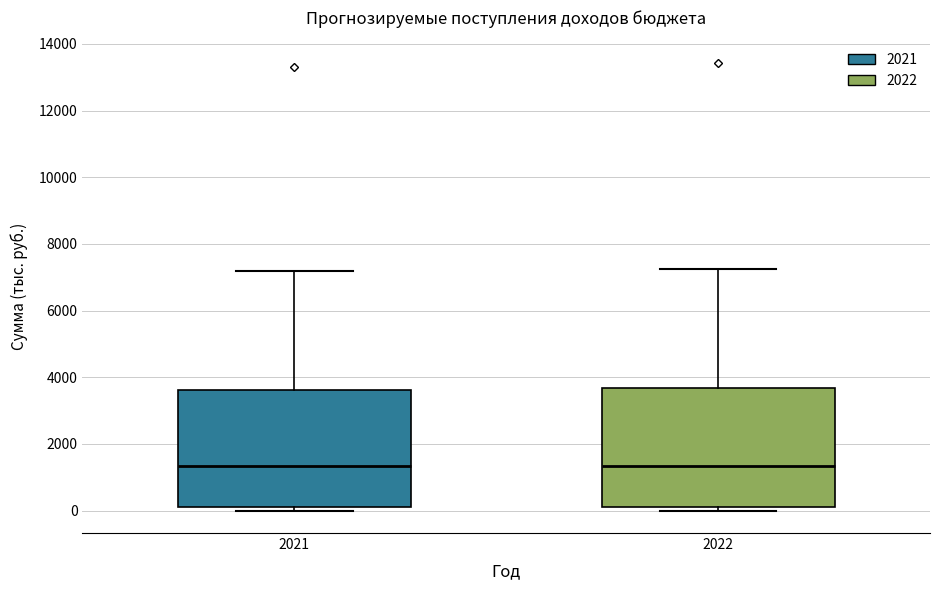

Where is the lower edge of the box at x = 2022 on the y-axis? The values are not printed on the chart, so give them approximately, as read against the axis.

200